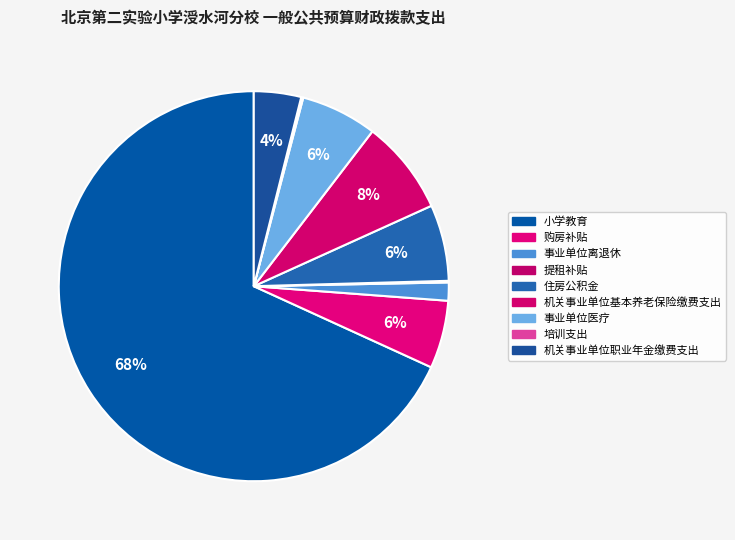

How many slices are in this pie chart?

9